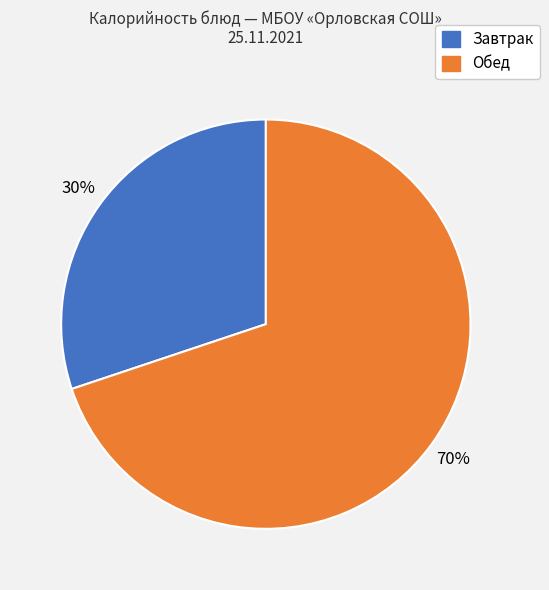

To the nearest percent, what is the average slice percentage?

50%